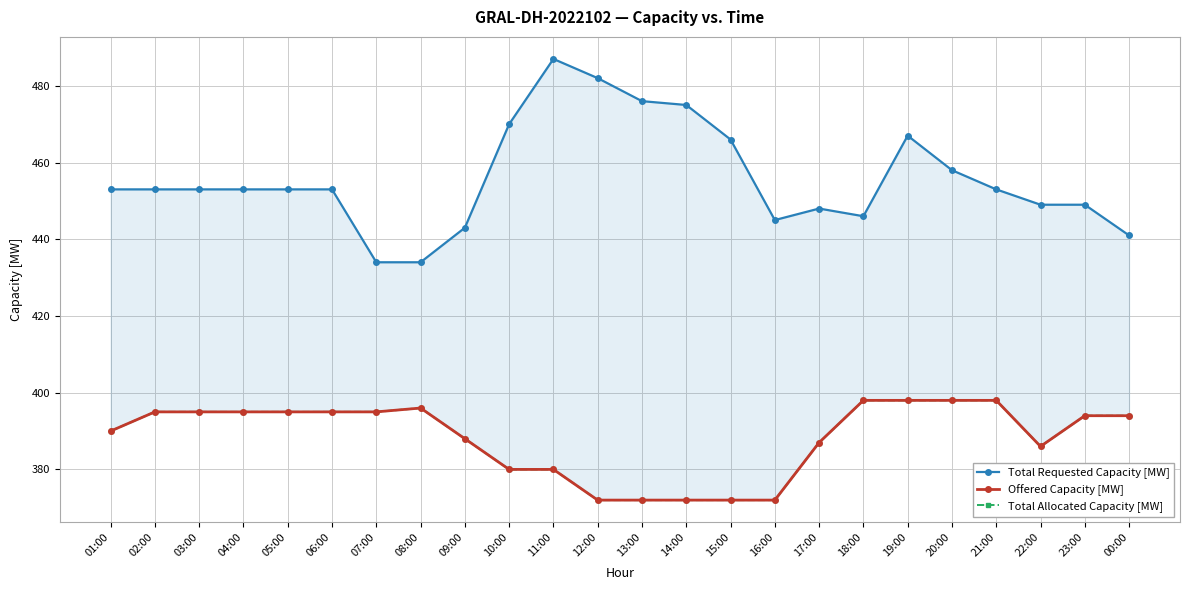

Which category has the lowest value across all series?

12:00